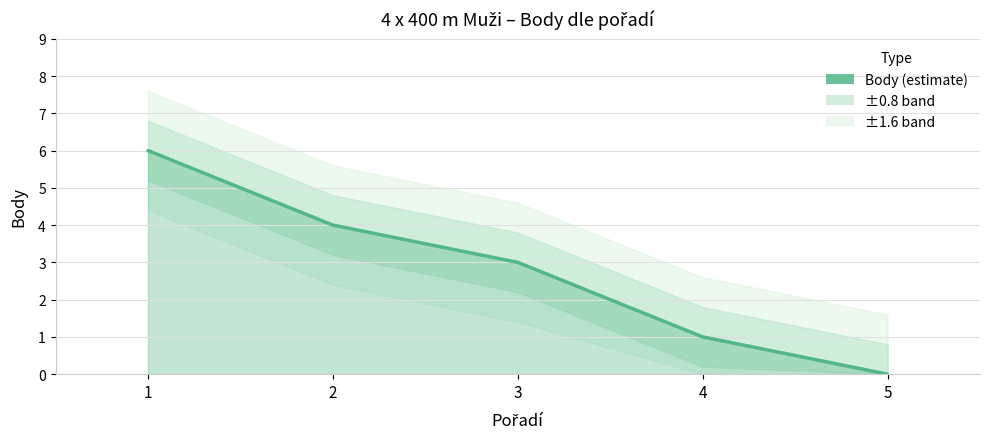

List the labels in order of value, largest first.

1, 2, 3, 4, 5